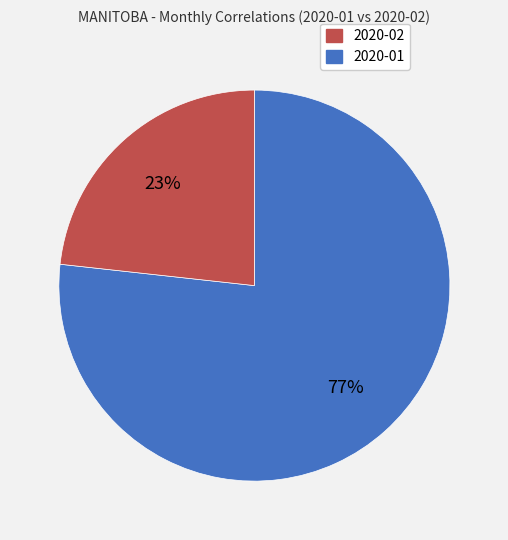

To the nearest percent, what is the average slice percentage?

50%